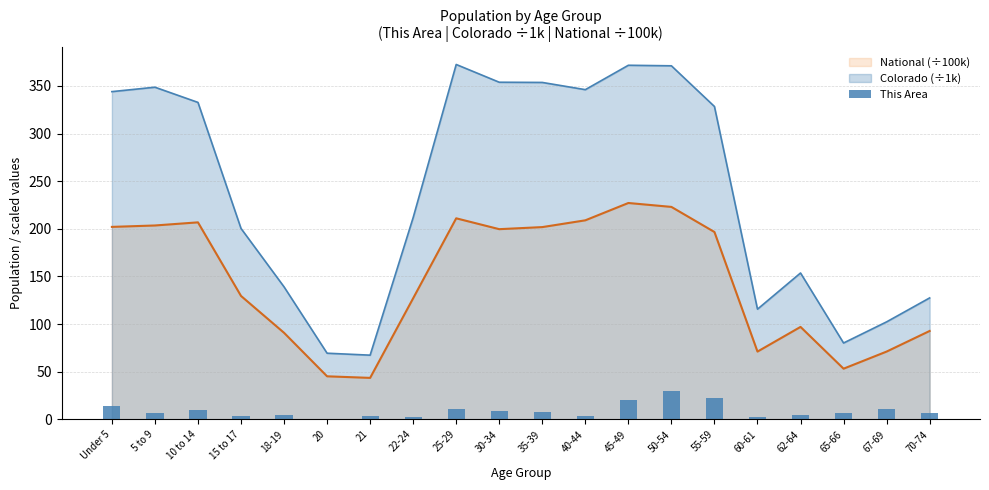

Reading left to right, extract all data points from this chart.

14	7	10	4	5	0	4	2	11	9	8	4	20	30	22	3	5	7	11	7